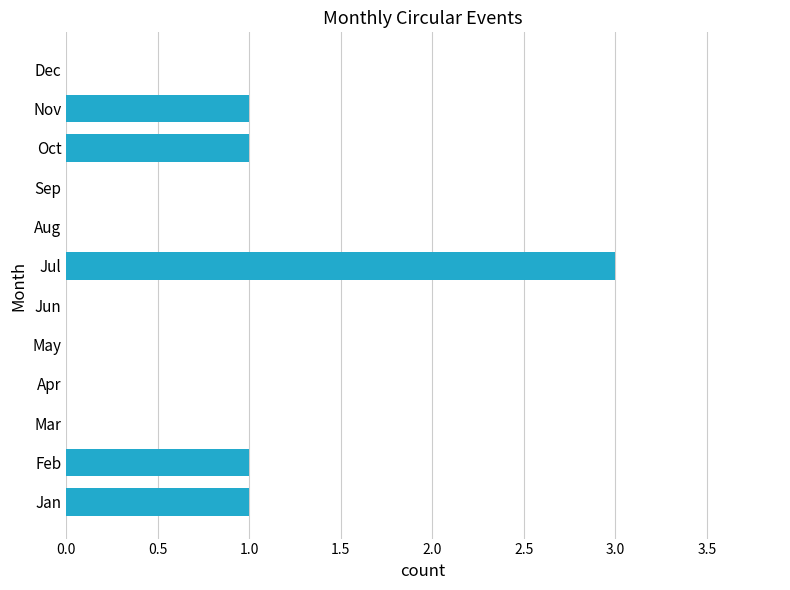

At which category does the chart reach its peak across all series?

Jul